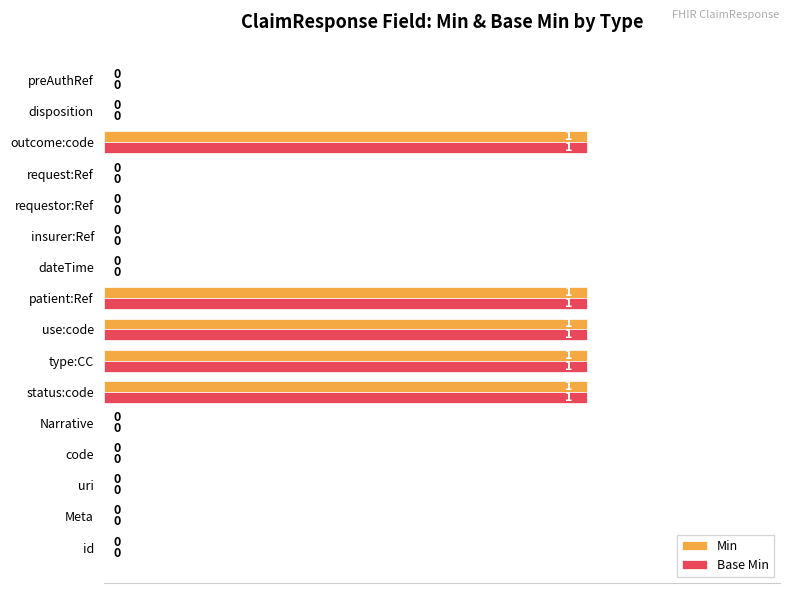

True or false: Min has a value of 1 at outcome:code.

True